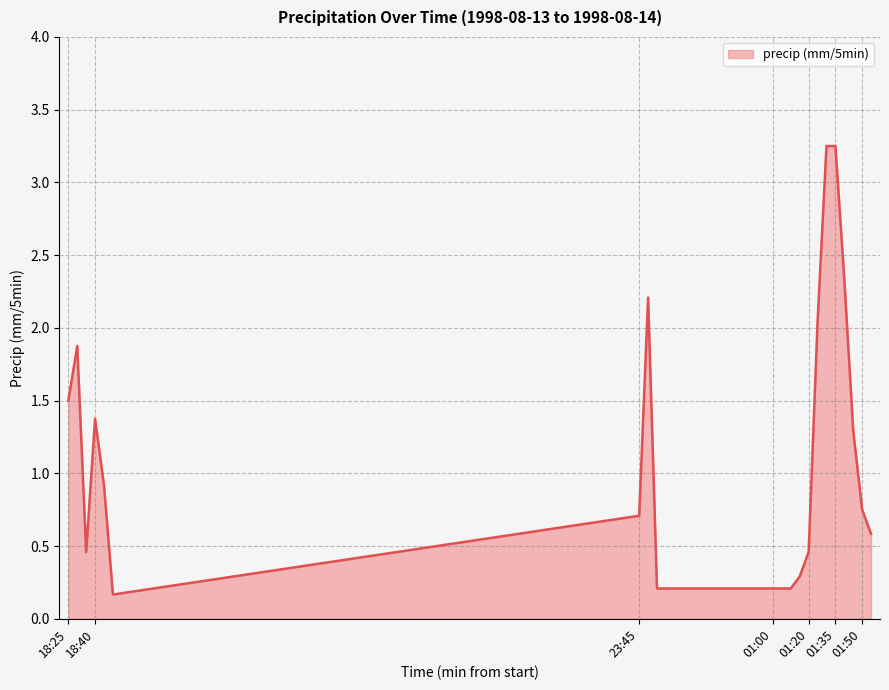

What is the difference between the maximum and minimum values?

3.1